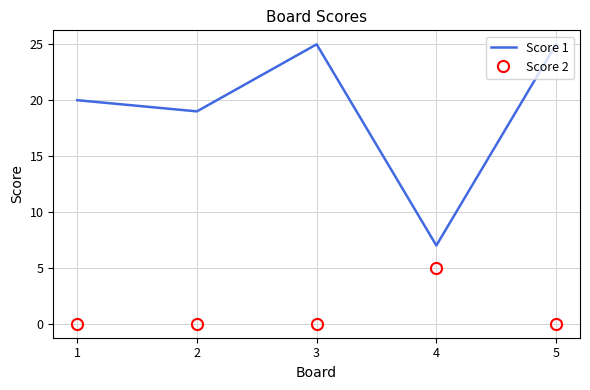

Reading left to right, what are all the values shown in this chart?

Score 1: 20	19	25	7	25
Score 2: 0	0	0	5	0